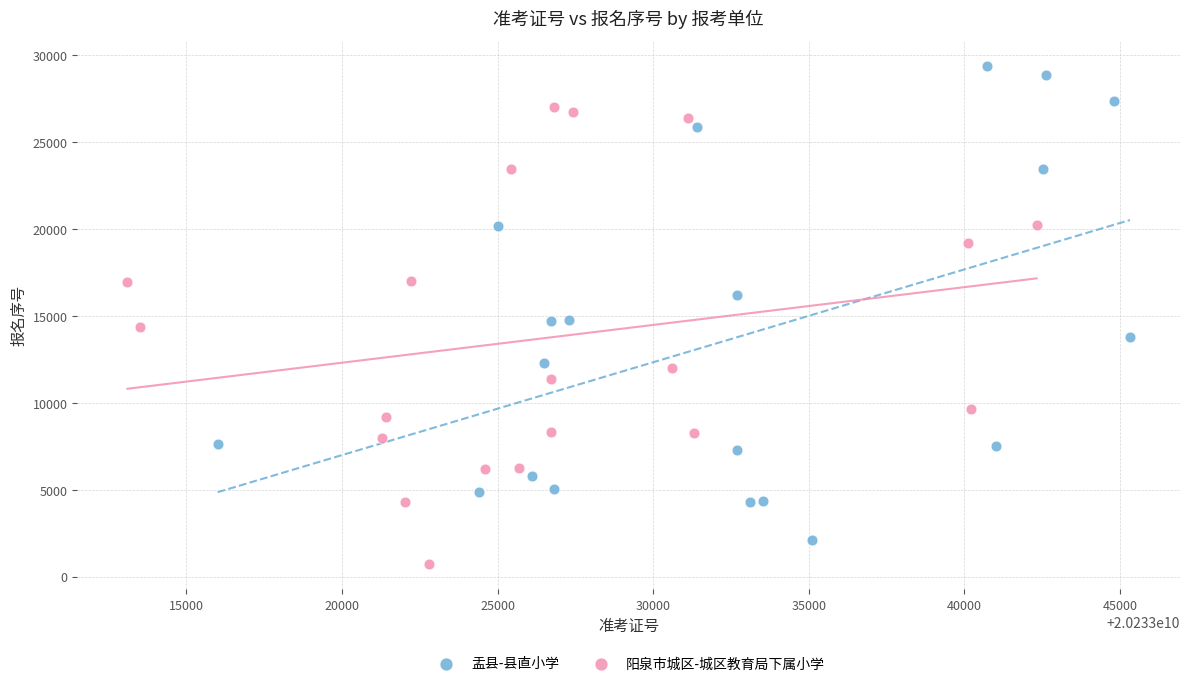

Which series reaches the maximum Y coordinate?

盂县-县直小学